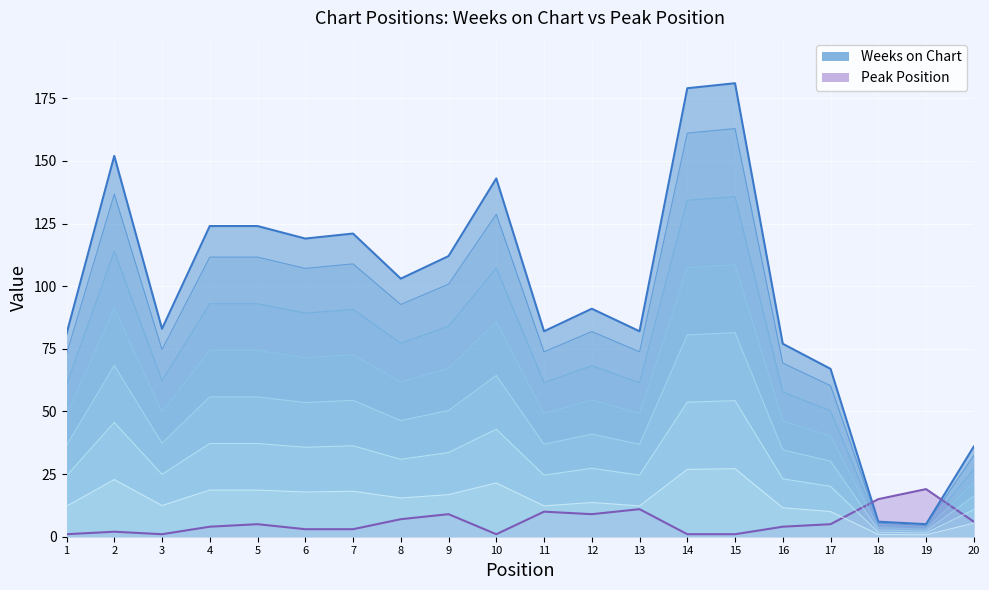

Which series has the largest total across all categories?

Weeks on Chart